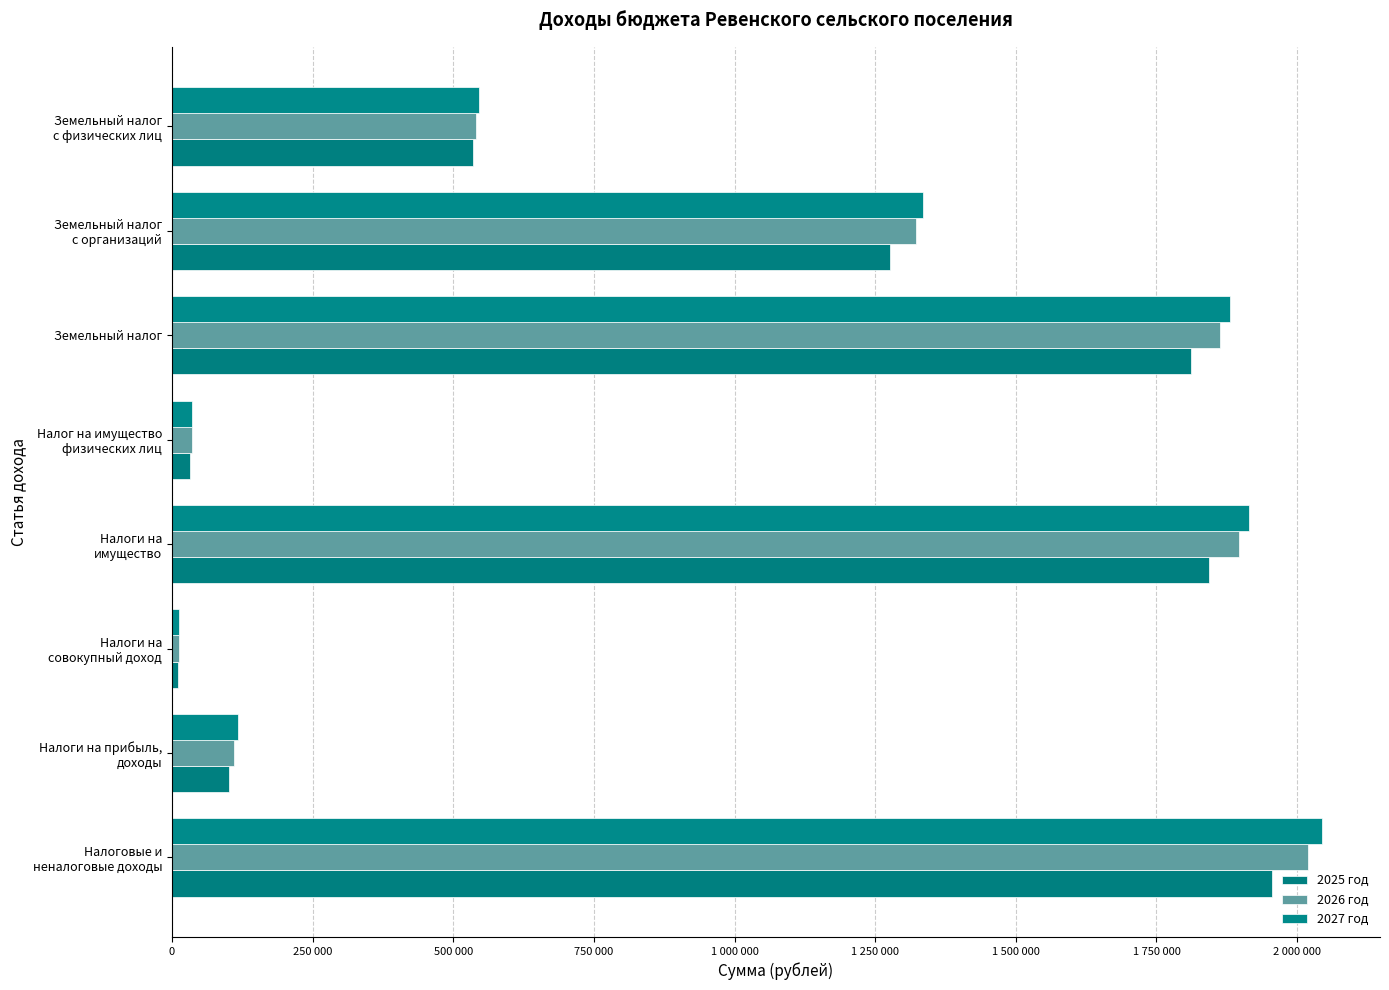

Reading left to right, what are all the values shown in this chart?

2025 год: 1956000	102000	11000	1843000	32000	1811000	1276000	535000
2026 год: 2019000	110000	12000	1897000	35000	1862000	1322000	540000
2027 год: 2045000	118000	12000	1915000	35000	1880000	1335000	545000